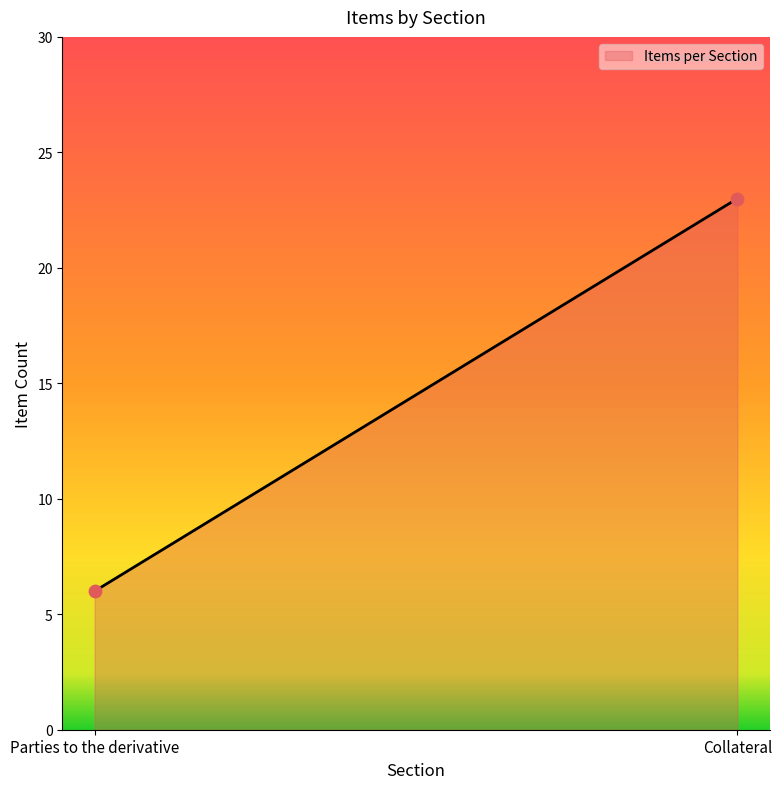

What is the maximum value shown in the chart?

23.0